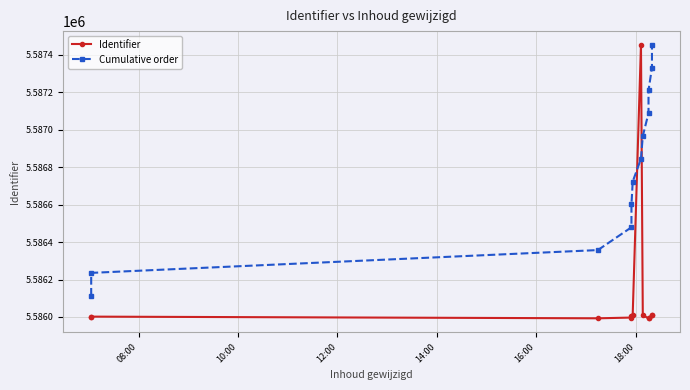

Which series ends up on top after the final intersection of Cumulative order and Identifier?

Cumulative order